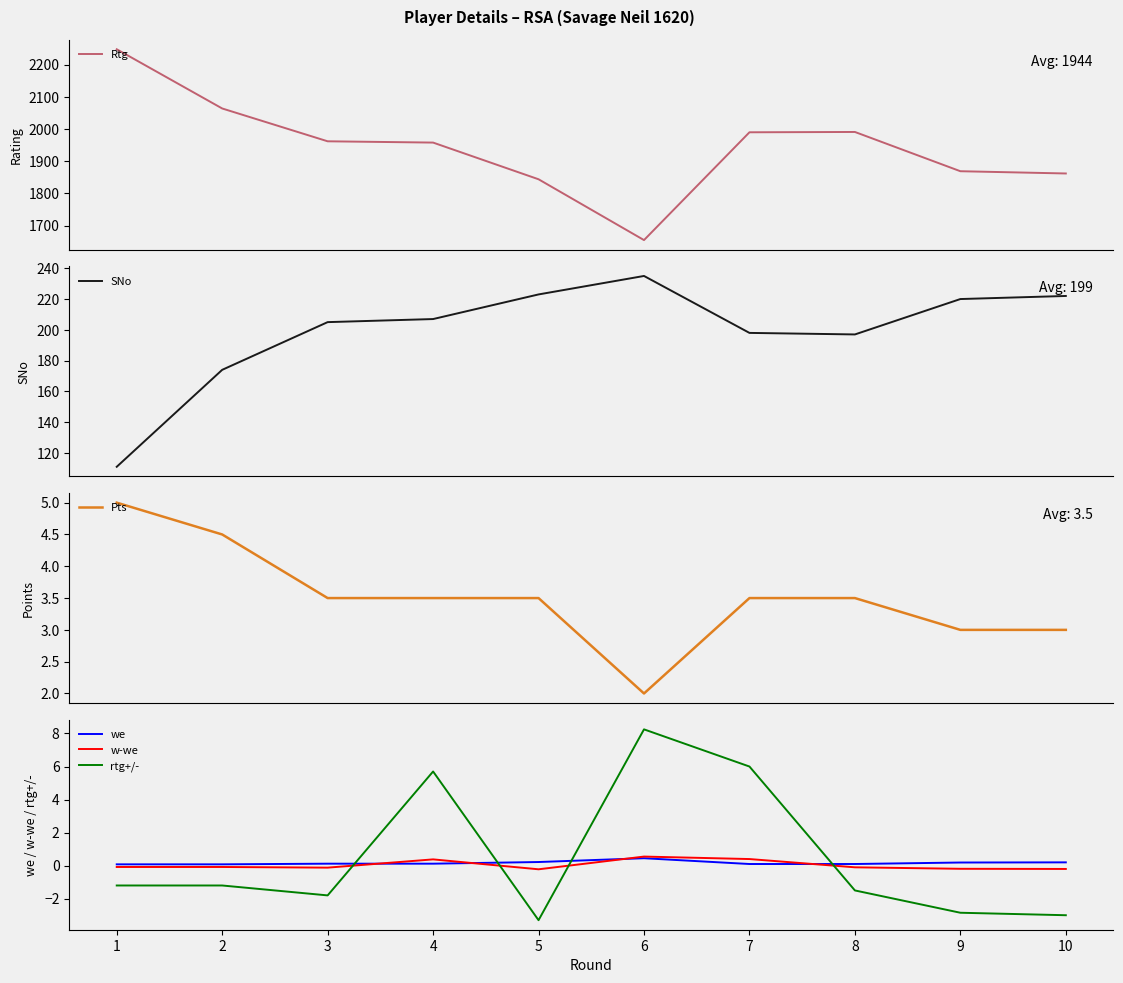

List the series in order of their peak value, highest first.

Rtg, SNo, rtg+/-, Pts, w-we, we